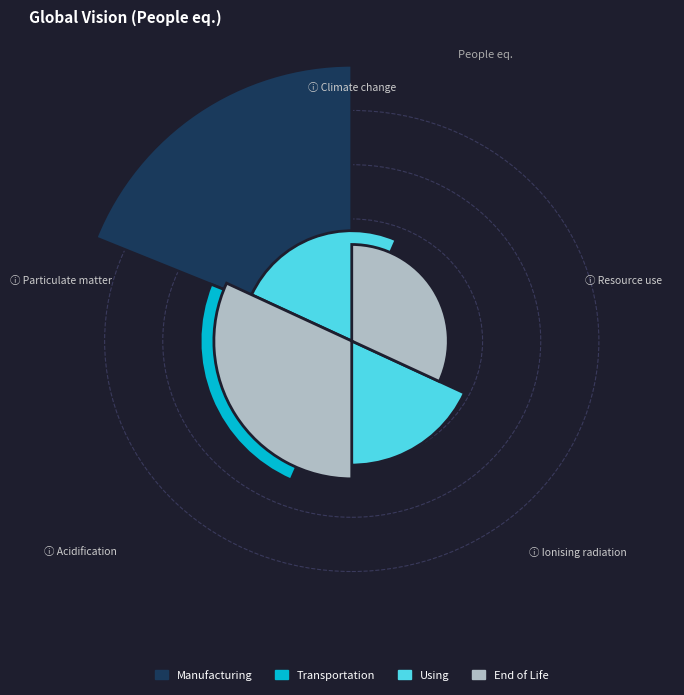

To the nearest percent, what is the difference between the largest and smallest slice percentages?

8%